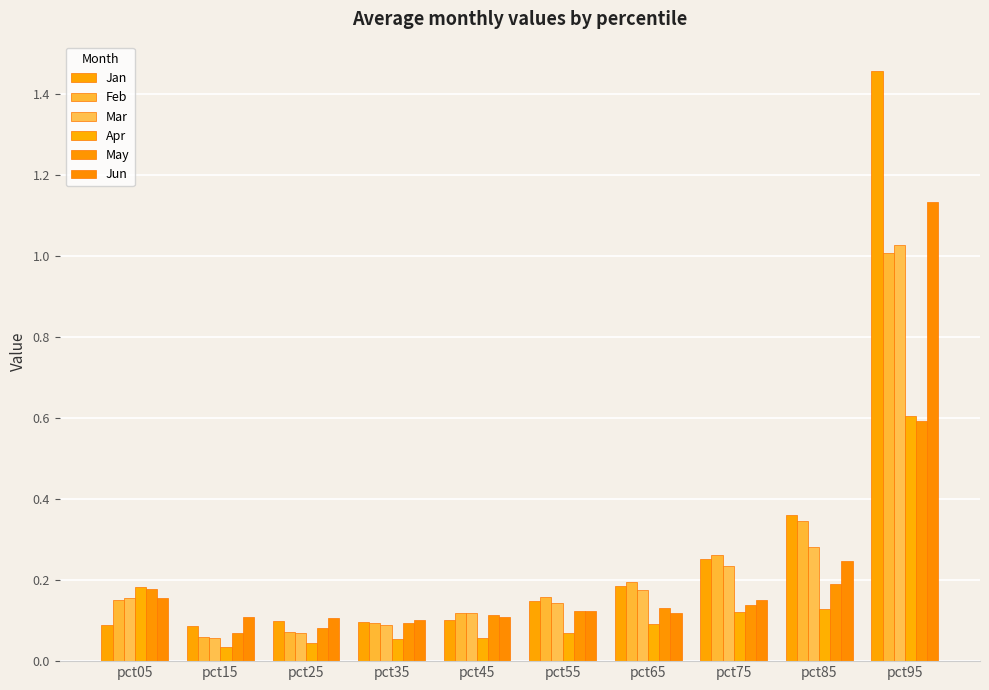

Where is Jun nearest to the value 0?

pct35